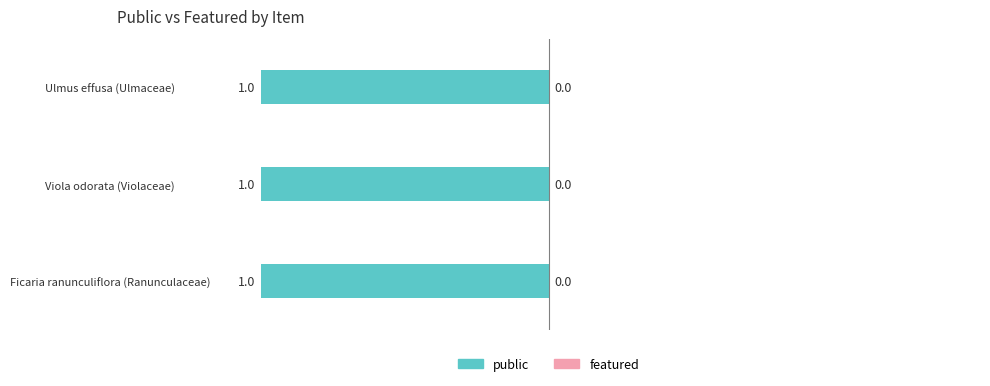

How many bars are there in total?

6